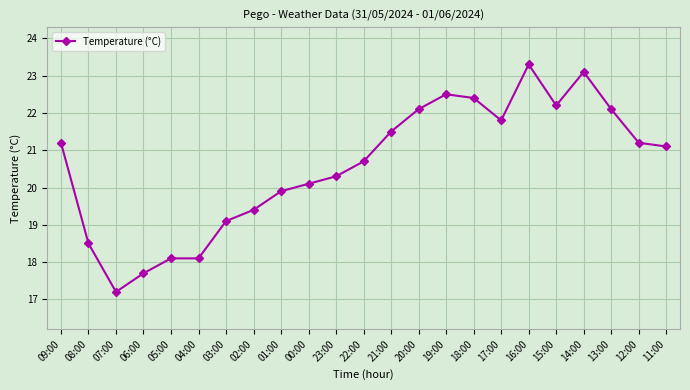

How many lines are shown in the chart?

1